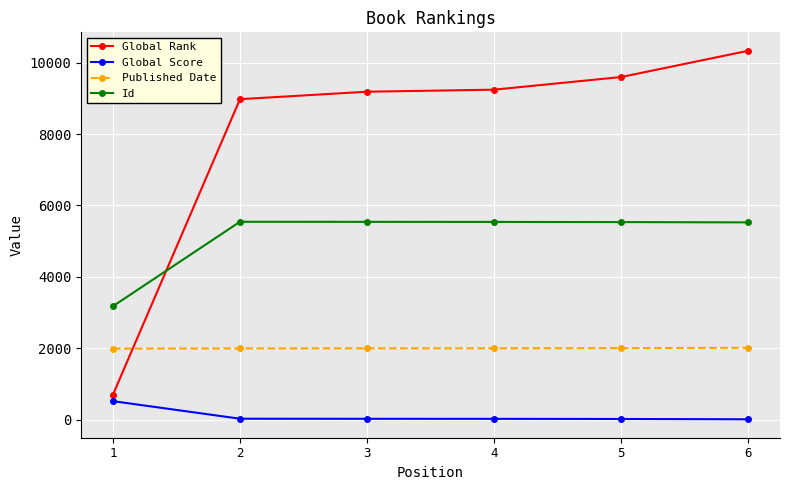

What is the maximum value for Published Date?

2018